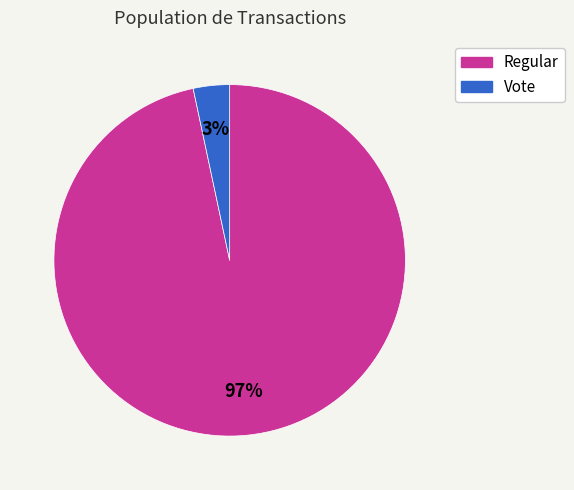

To the nearest percent, what is the average slice percentage?

50%